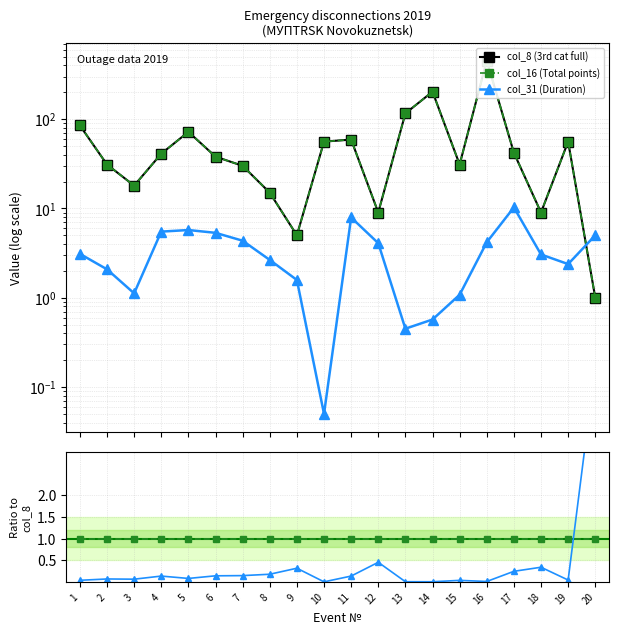

What is the spread (max minus min) of values at 13?

116.0